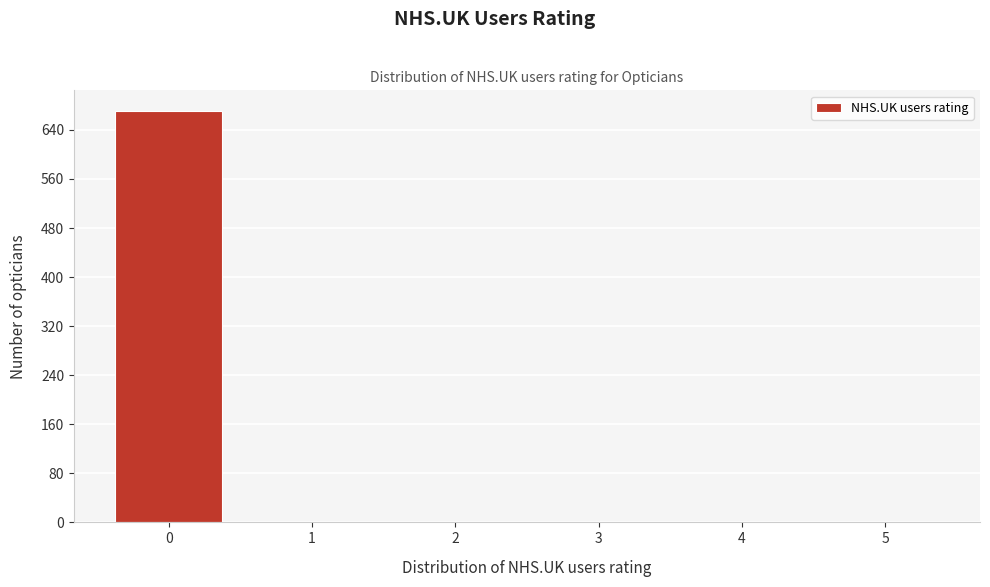

Reading left to right, transcribe all the data shown in this chart.

0=671	1=0	2=0	3=0	4=0	5=0